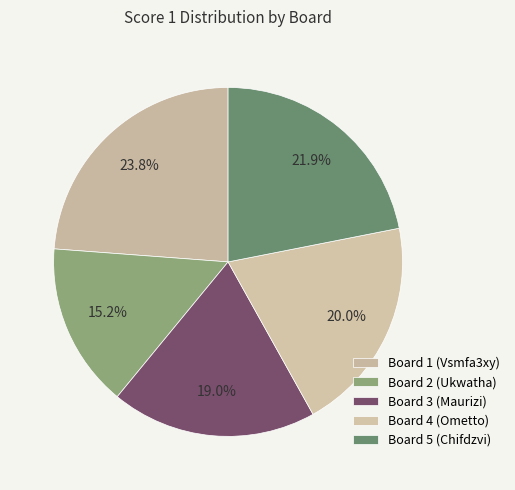

True or false: Board 1 (Vsmfa3xy) accounts for 24% of the total.

True